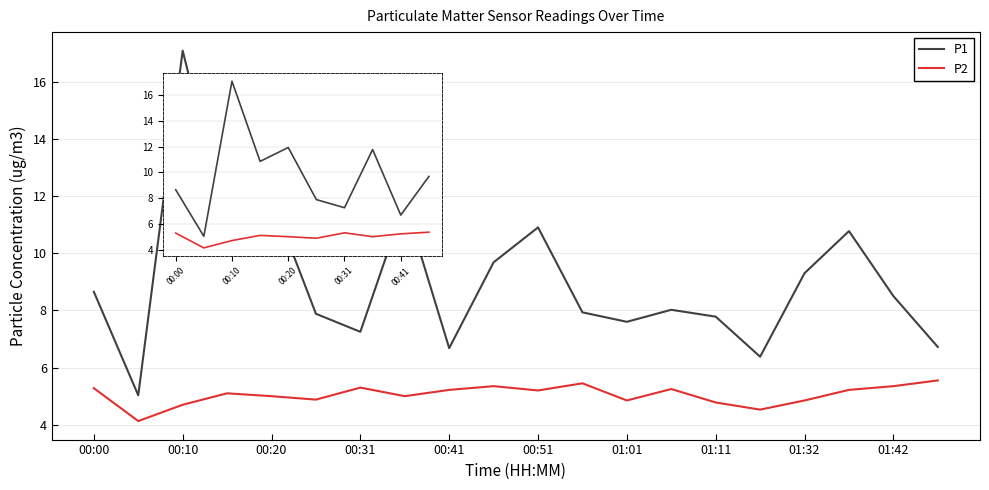

What is the difference between the maximum and minimum values in the P2 series?

1.4